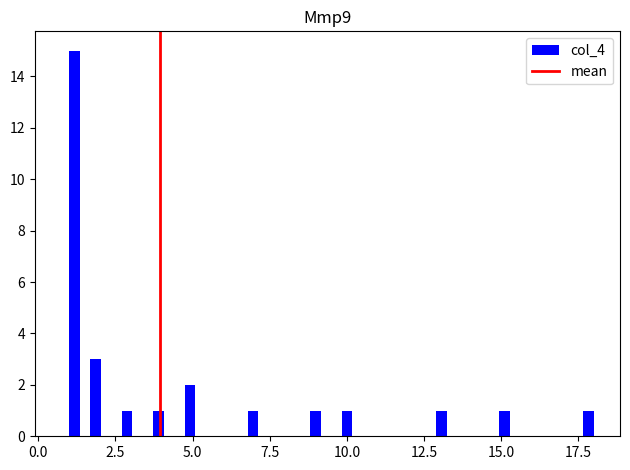

Around what value on the x-axis is the tallest bar? Give the approximate position of its centre, as read against the axis.

1.0